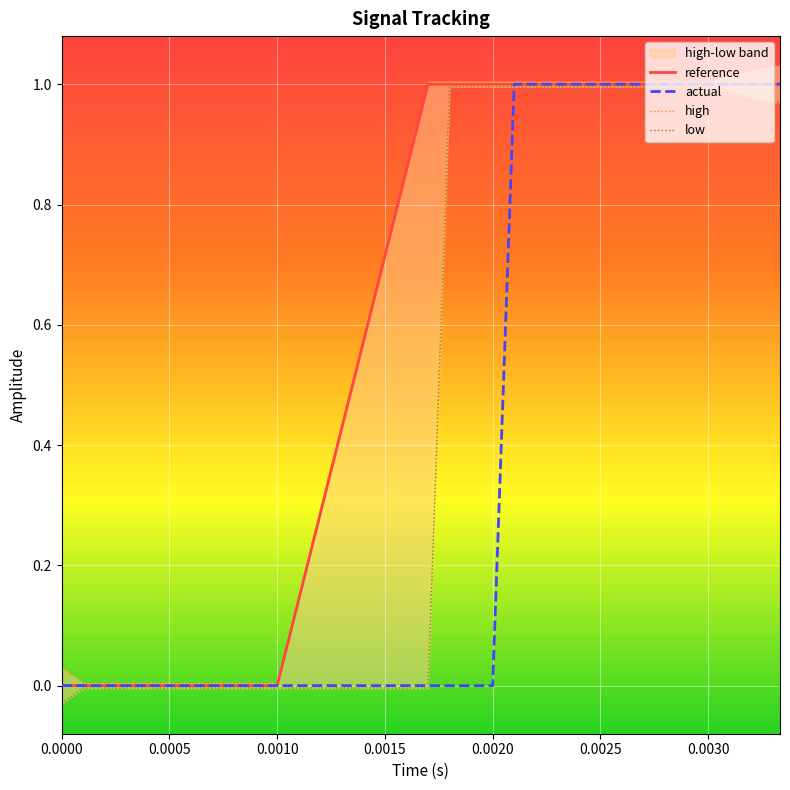

The high series shows 0.0 at 0.0000. True or false?

False